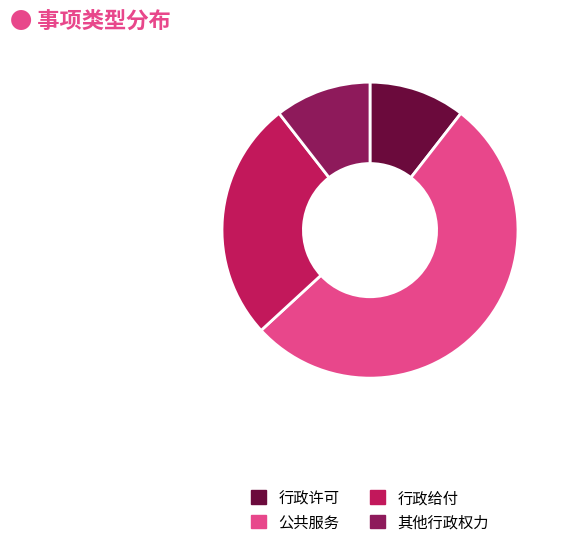

Is it true that 其他行政权力 is 11% of the pie?

True